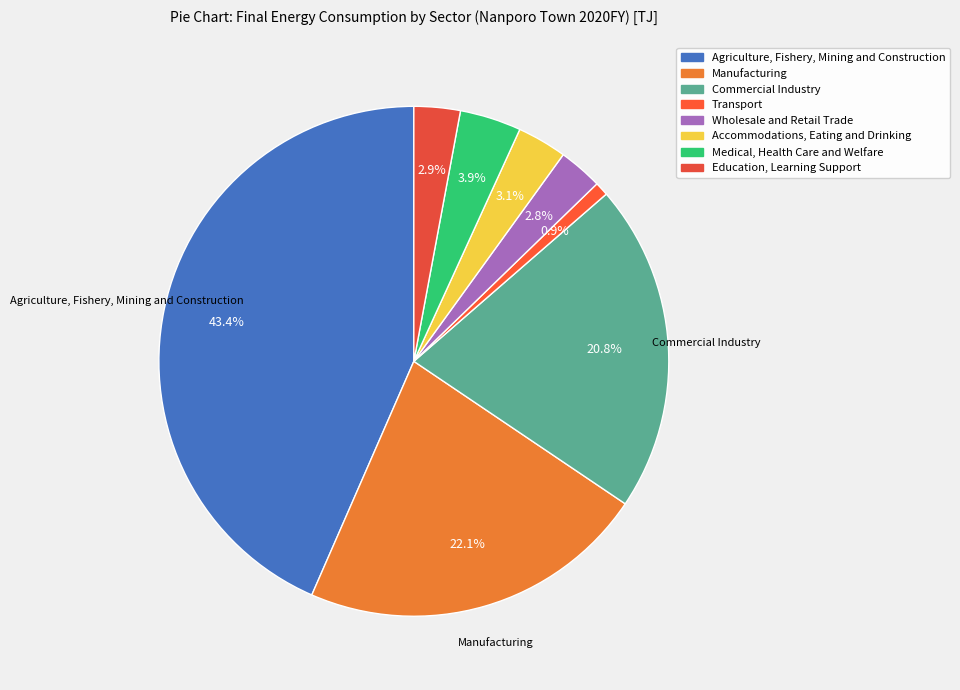

What portion of the pie excludes Commercial Industry?

79.2%